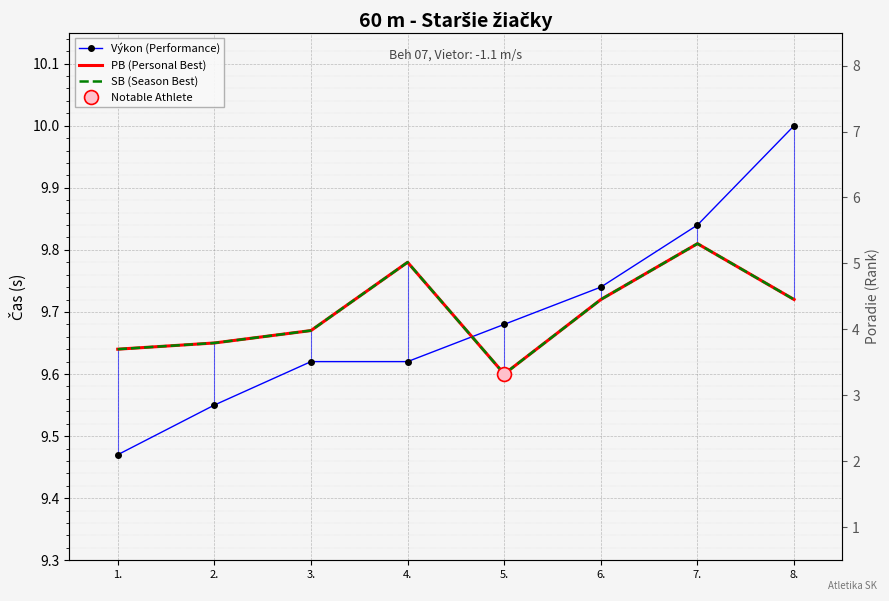

At which label is PB (Personal Best) closest to 9?

5.